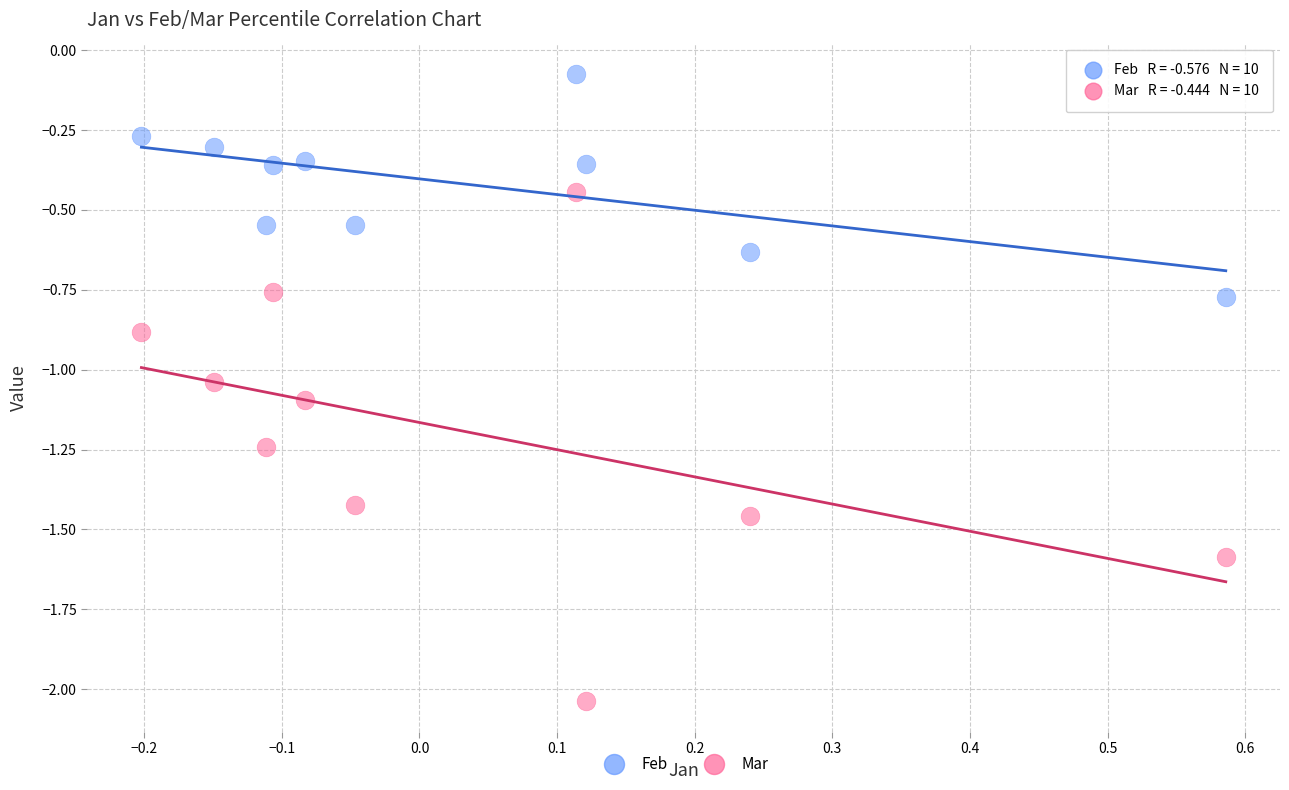

Which series reaches the minimum Y coordinate?

Mar